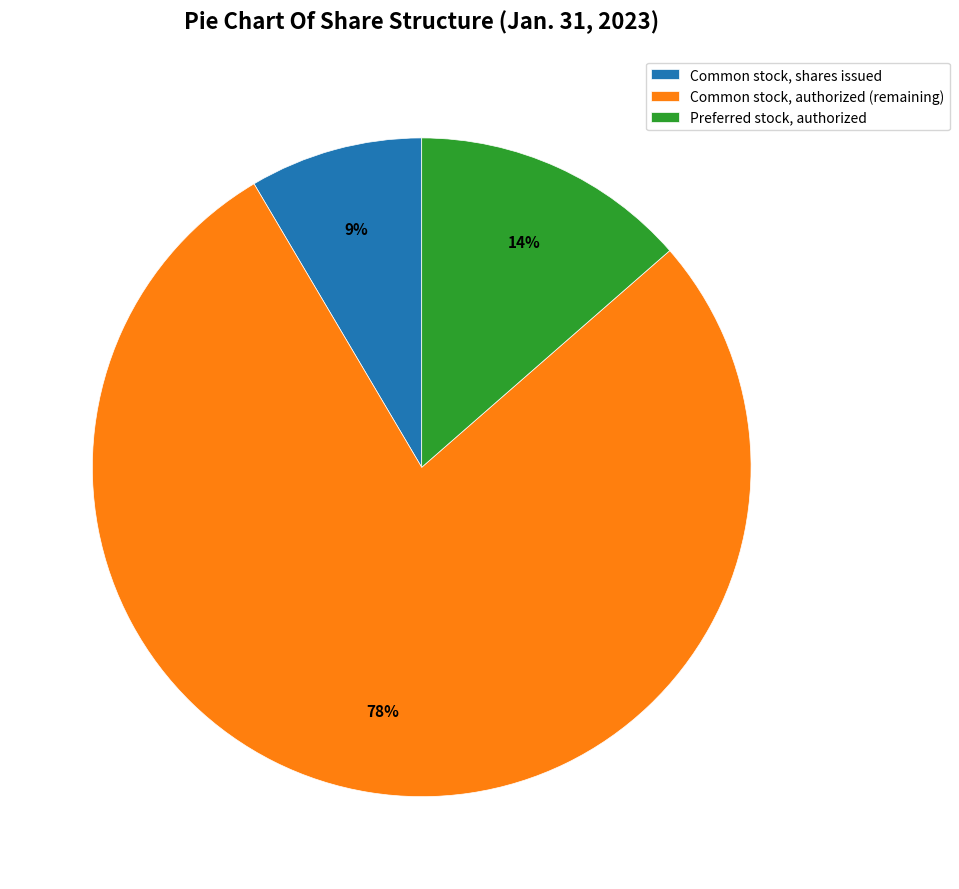

Which slice is the smallest?

Common stock, shares issued